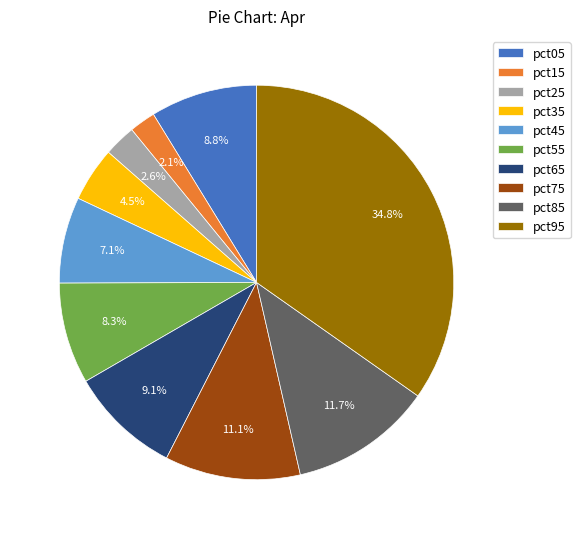

How many segments does this pie chart have?

10